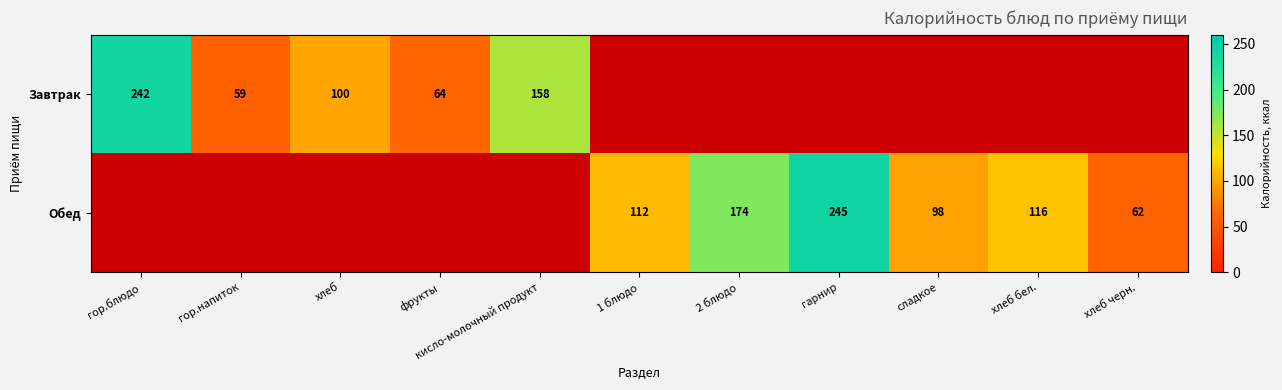

Is it true that Завтрак equals 415 at гор.блюдо?

False